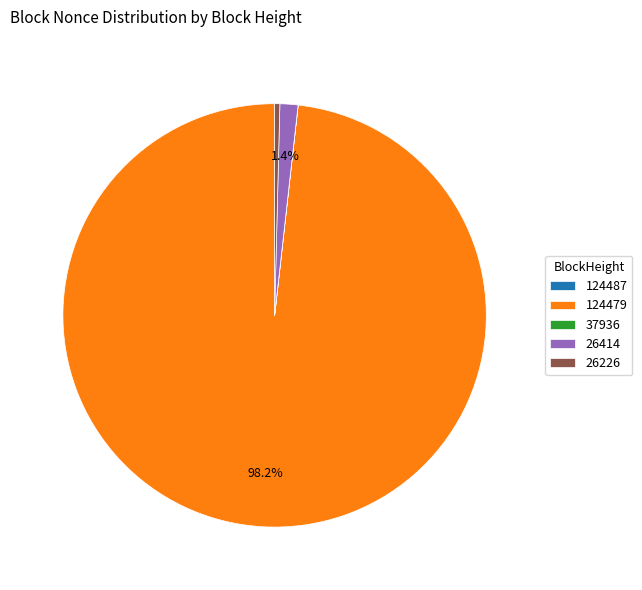

True or false: 26226 accounts for 0% of the total.

True